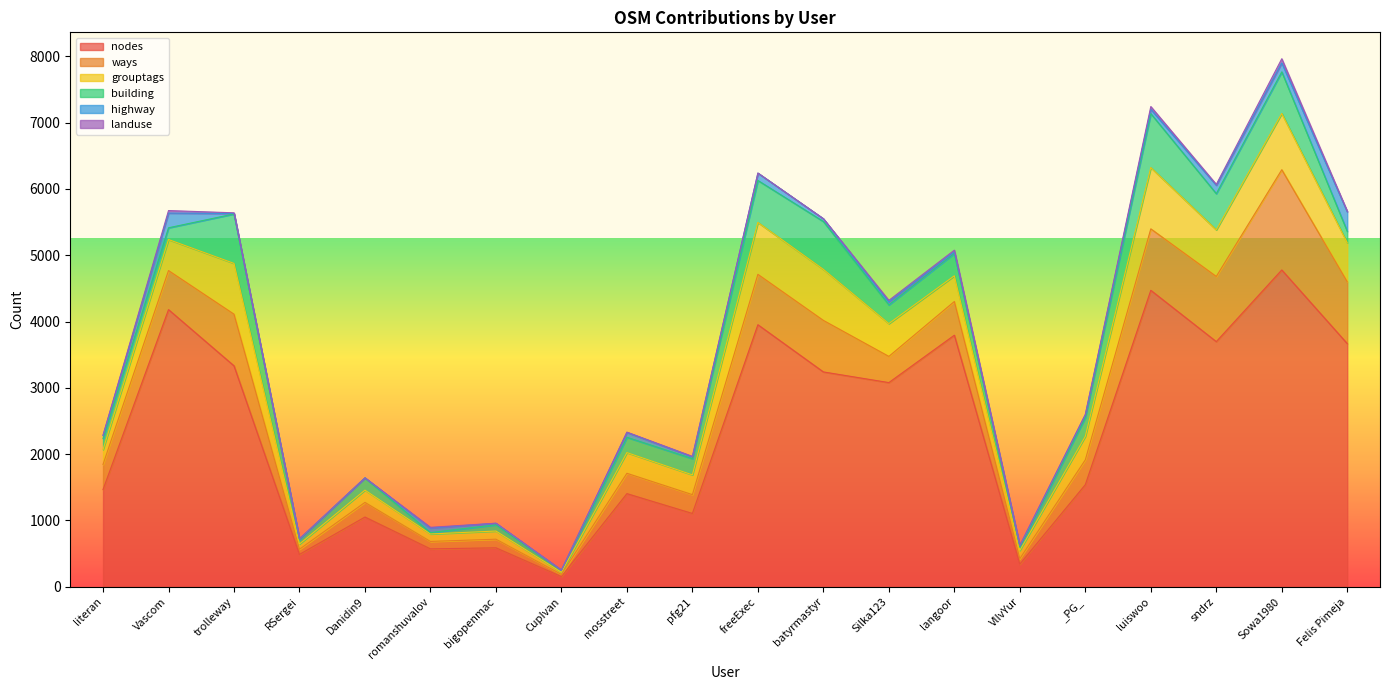

How many values in the building series are below 245?

10